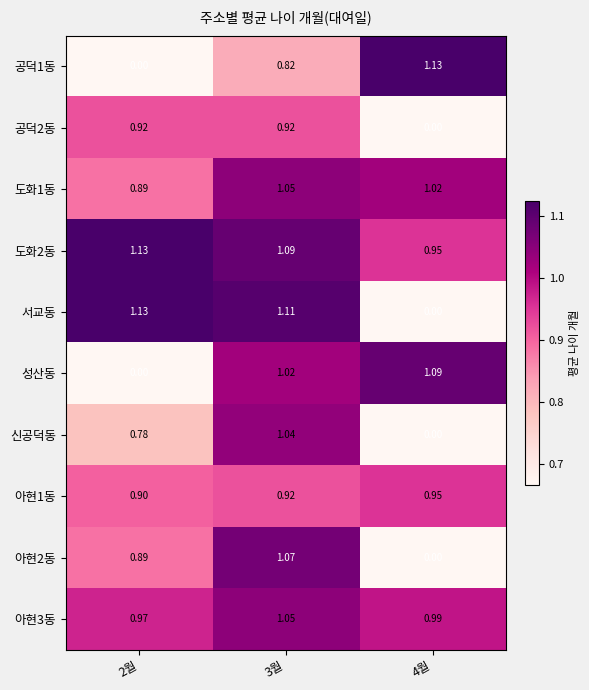

Is the value of 신공덕동 at 3월 greater than the value of 공덕2동 at 3월?

Yes